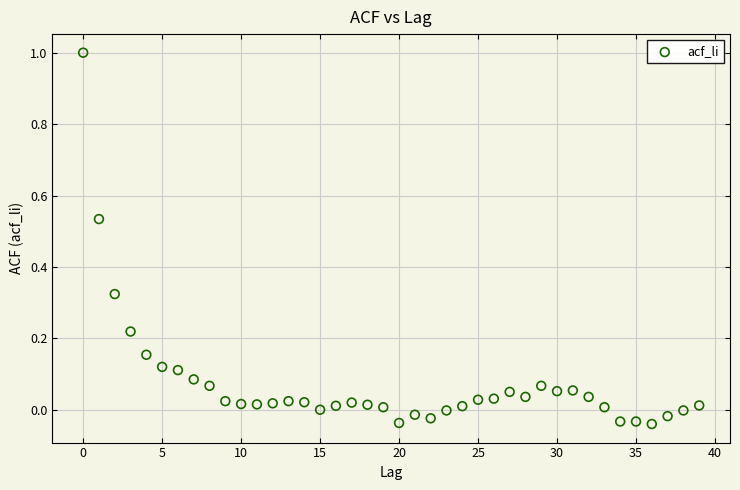

What is the range of Y values (max minus min)?

1.0